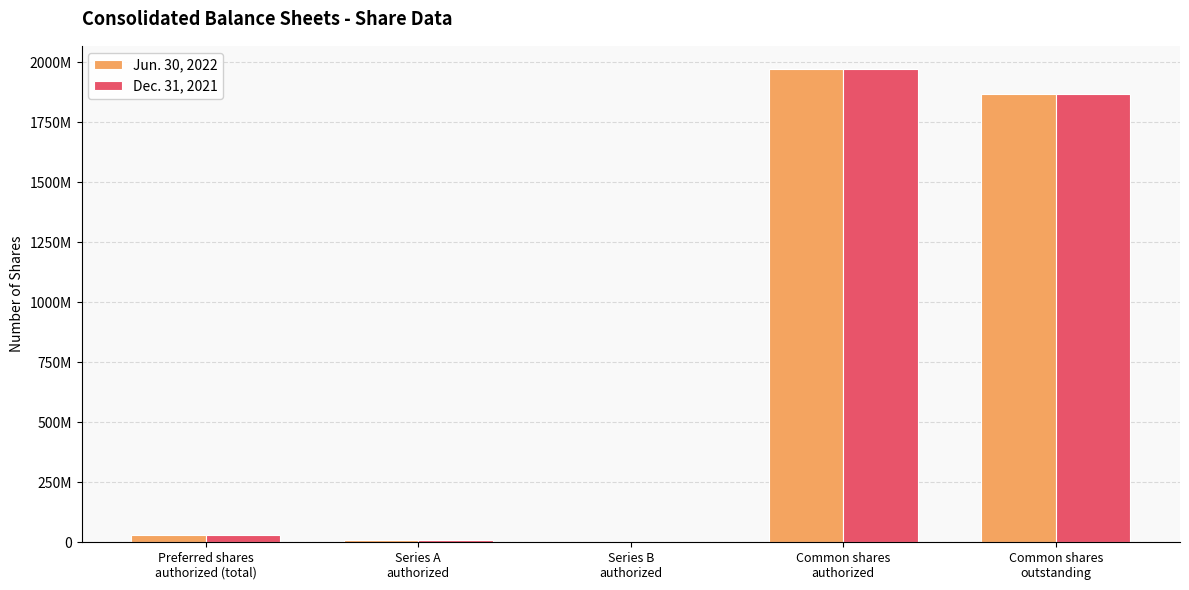

What is the difference between the second highest and second lowest values in the Jun. 30, 2022 series?

1857681876